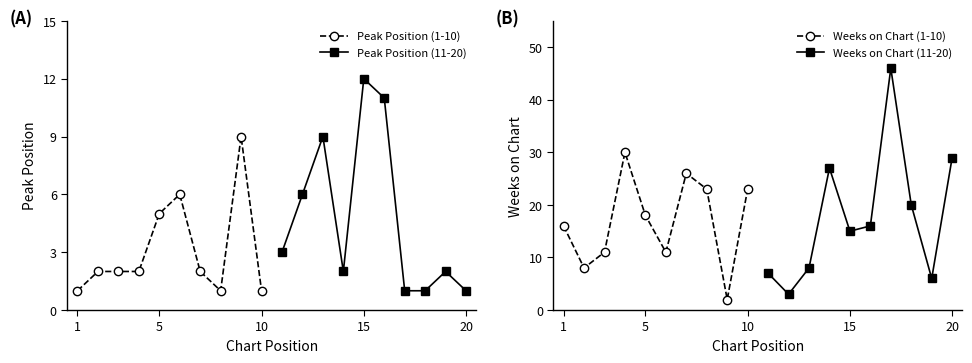

True or false: Peak Position (11-20) has more than 2 points higher than both neighbors.

True